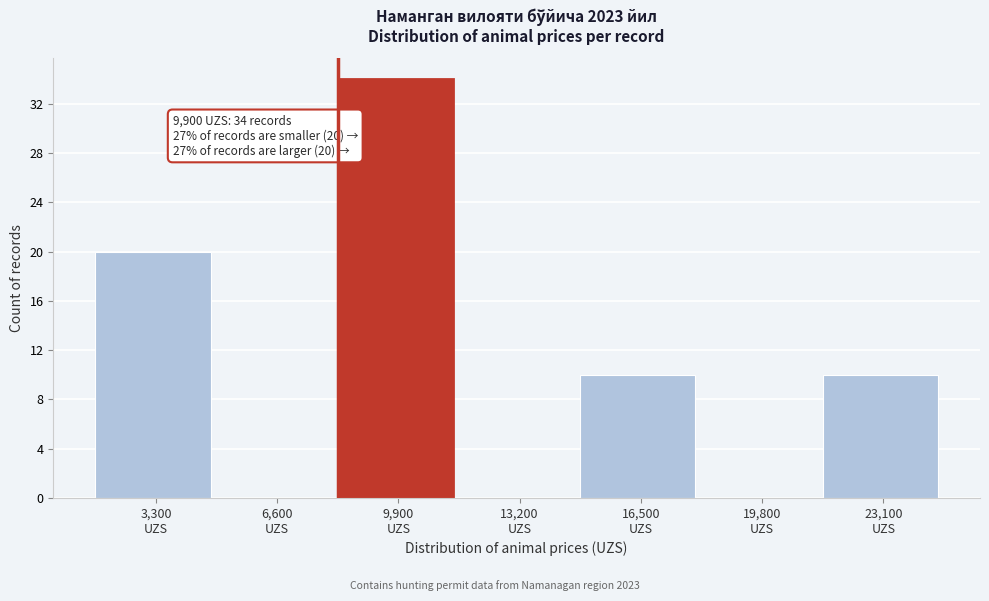

What is the greatest value displayed?

34